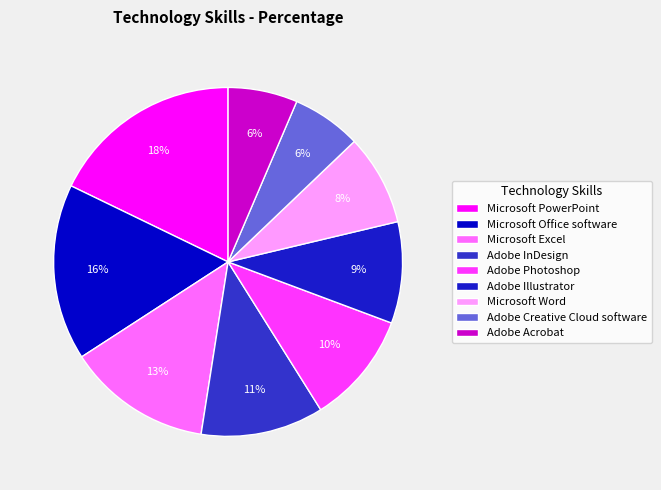

What percentage do Microsoft Excel and Adobe Creative Cloud software together represent?

19.8%